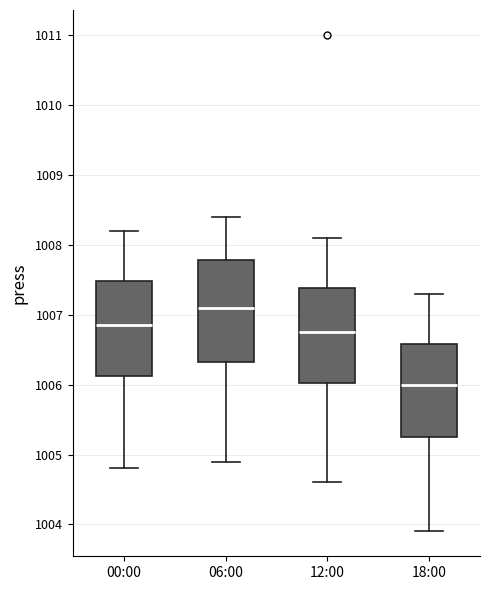

Reading left to right, transcribe this box plot: for each box, give where its median line is, the range the box spans, and where its two whiskers end, as read against the y-axis. The values are not printed on the chart, so give them approximately, as read against the axis.

00:00: median 1006.9, box 1006.1 to 1007.5, whiskers 1004.8 to 1008.2
06:00: median 1007.1, box 1006.3 to 1007.8, whiskers 1004.9 to 1008.4
12:00: median 1006.8, box 1006.0 to 1007.4, whiskers 1004.6 to 1008.1
18:00: median 1006.0, box 1005.3 to 1006.6, whiskers 1003.9 to 1007.3